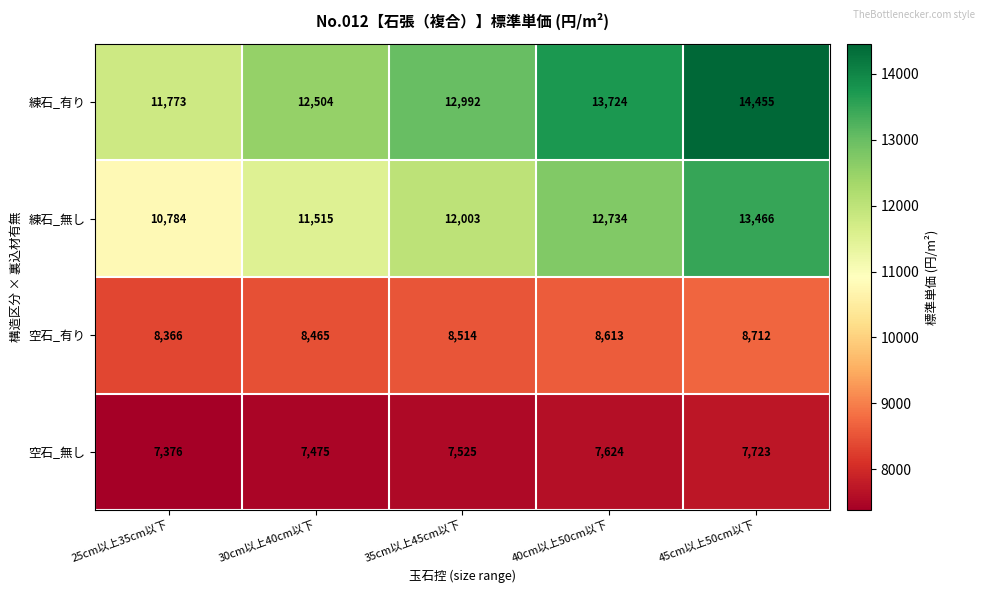

Is it true that 練石_有り equals 12992 at 35cm以上45cm以下?

True